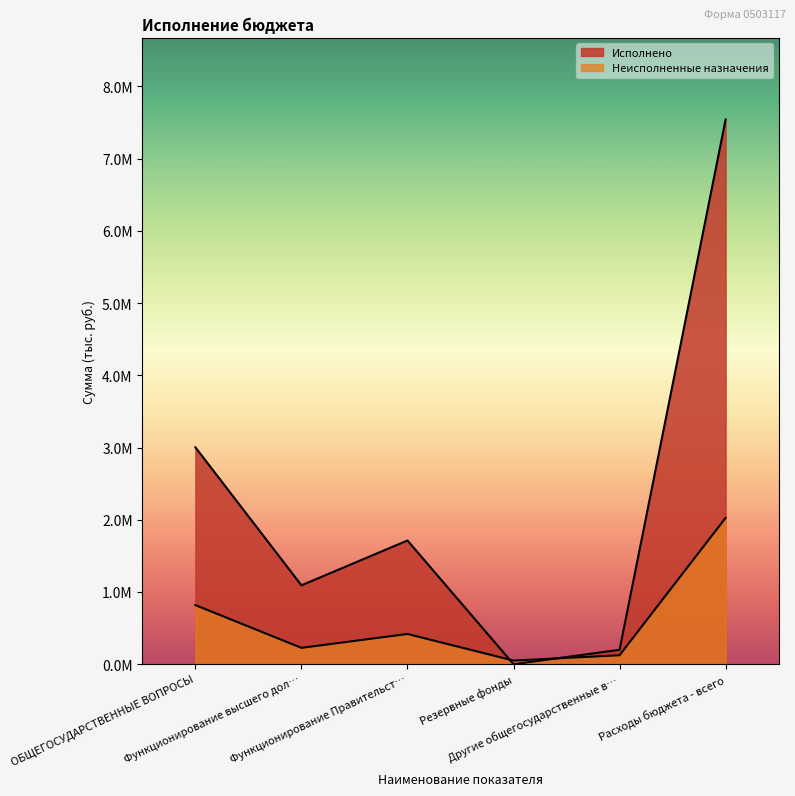

What is the value of the Исполнено point at the 3rd from the left?

1712897.2